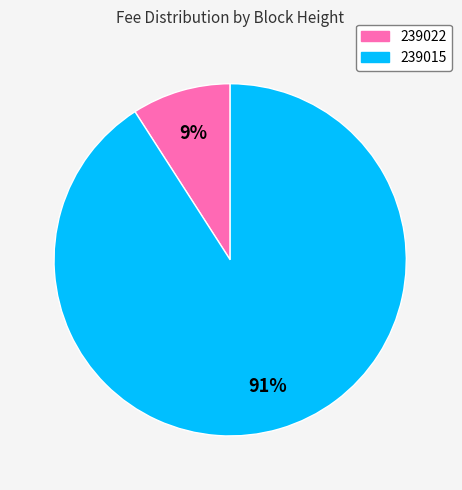

To the nearest percent, what portion does 239022 represent?

9%